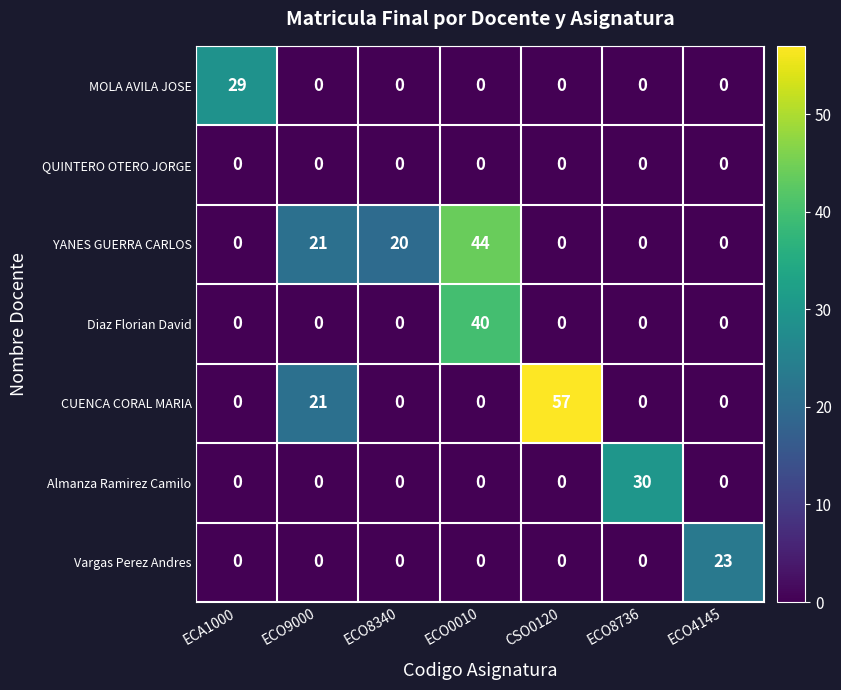

At how many categories does at least one series exceed 47?

1